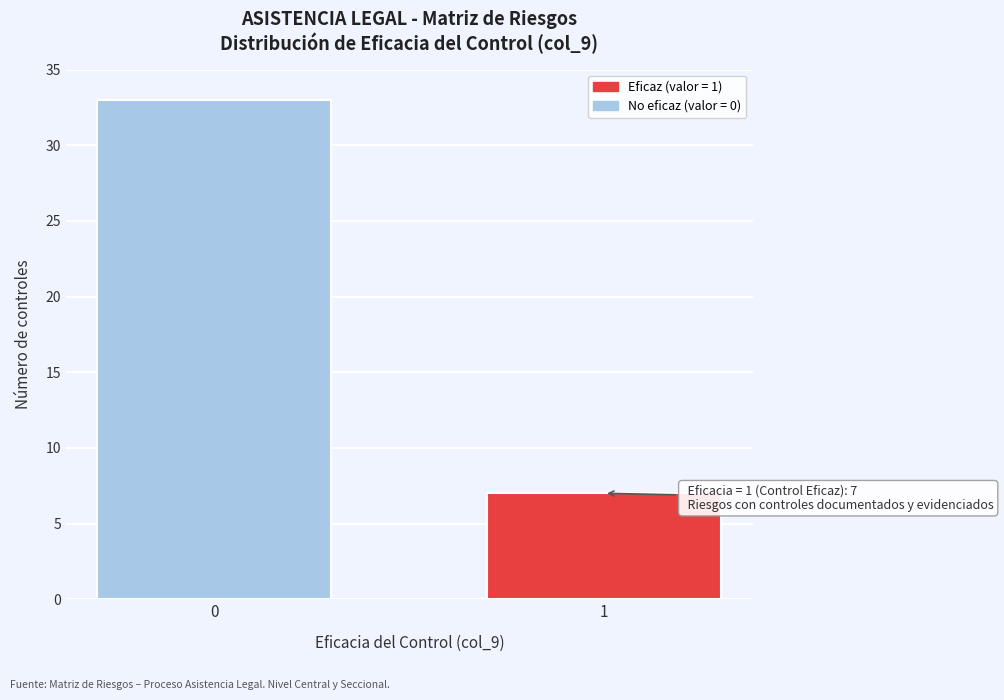

Reading left to right, extract all data points from this chart.

0=33	1=7